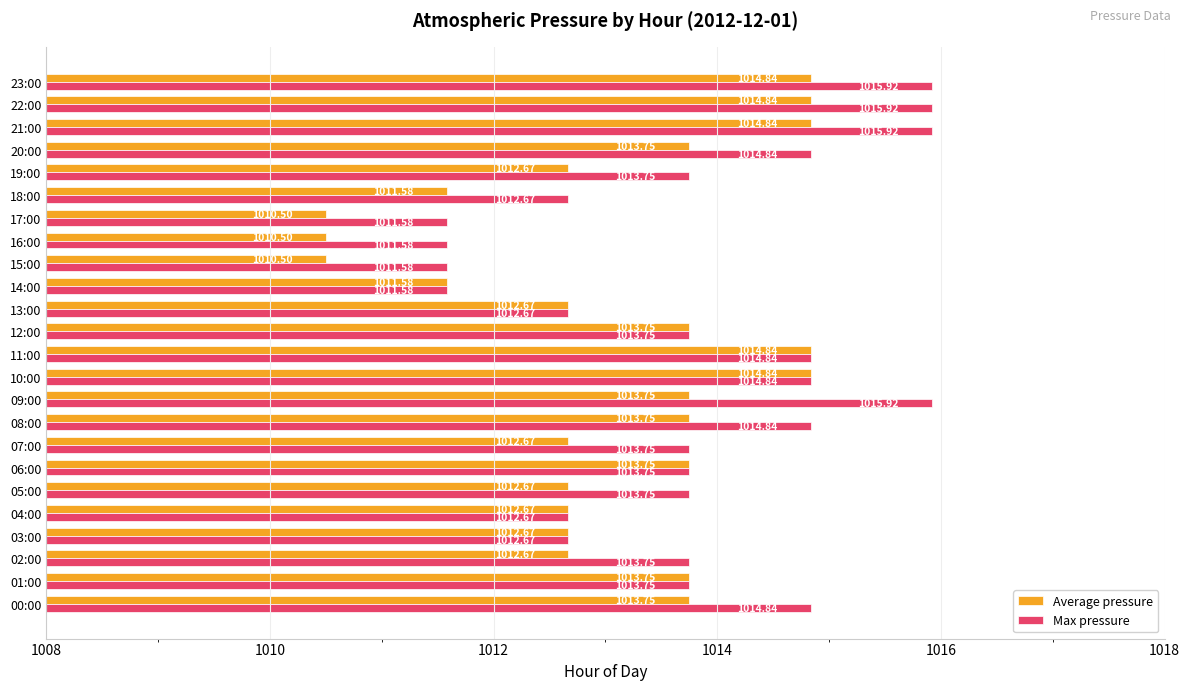

Which series has the largest total across all categories?

Max pressure